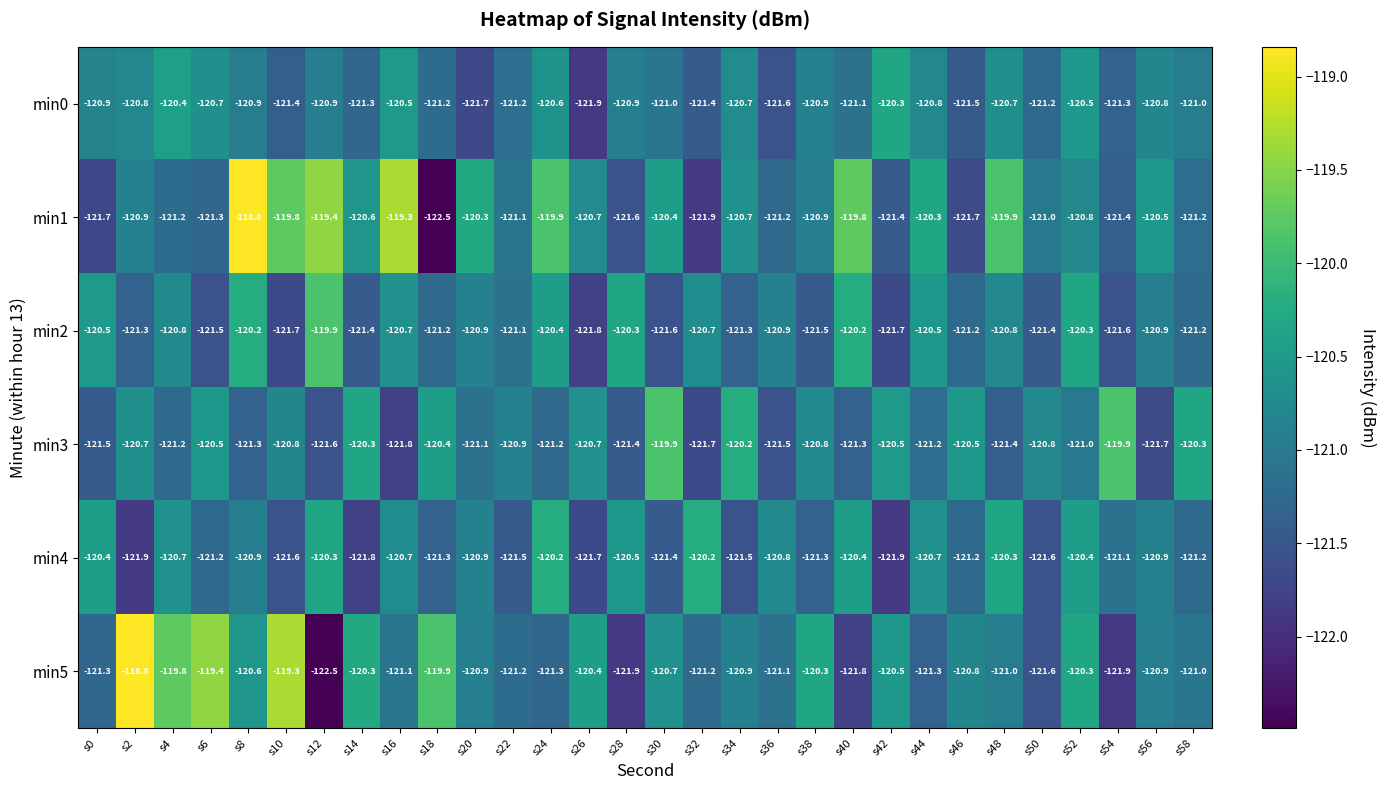

Which category has the lowest value in the min5 series?

s12